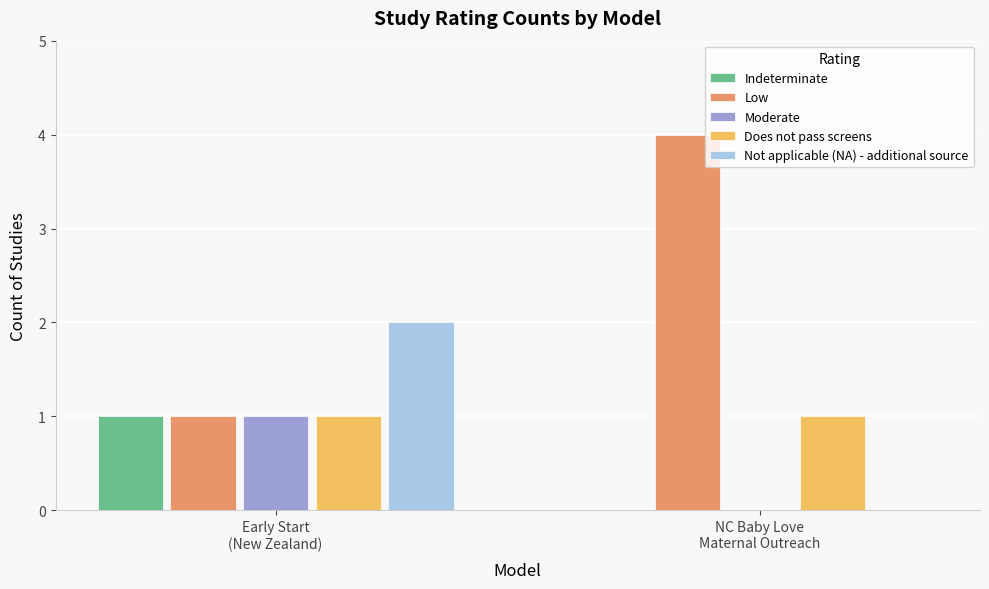

Reading left to right, list all the values displayed in this chart.

Indeterminate: Early Start
(New Zealand)=1	NC Baby Love
Maternal Outreach=0
Low: Early Start
(New Zealand)=1	NC Baby Love
Maternal Outreach=4
Moderate: Early Start
(New Zealand)=1	NC Baby Love
Maternal Outreach=0
Does not pass screens: Early Start
(New Zealand)=1	NC Baby Love
Maternal Outreach=1
Not applicable (NA) - additional source: Early Start
(New Zealand)=2	NC Baby Love
Maternal Outreach=0